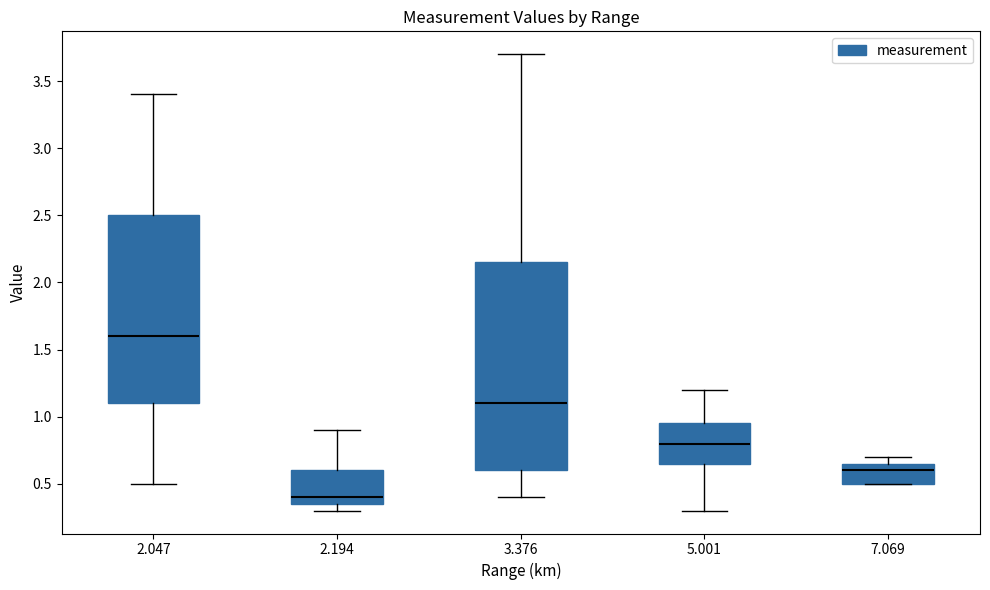

Where does the lower whisker of the box at x = 5.001 end on the y-axis? The values are not printed on the chart, so give them approximately, as read against the axis.

0.30